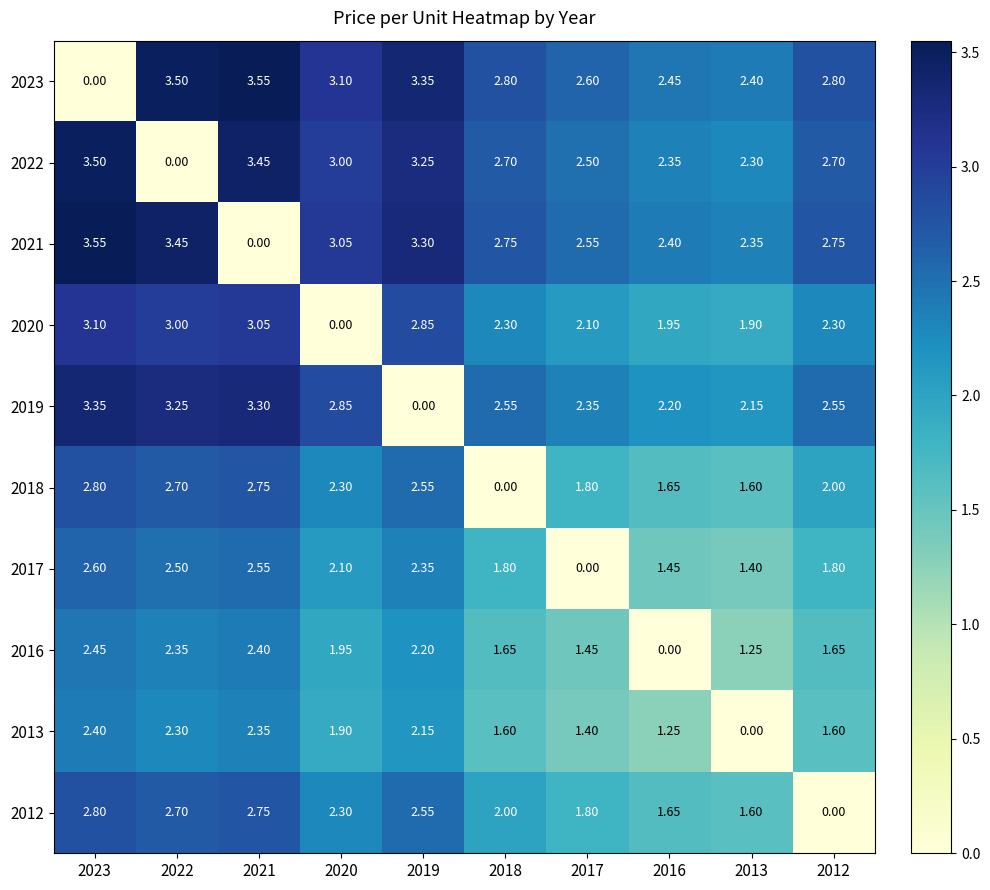

Is the value of 2016 at 2016 greater than the value of 2018 at 2016?

No